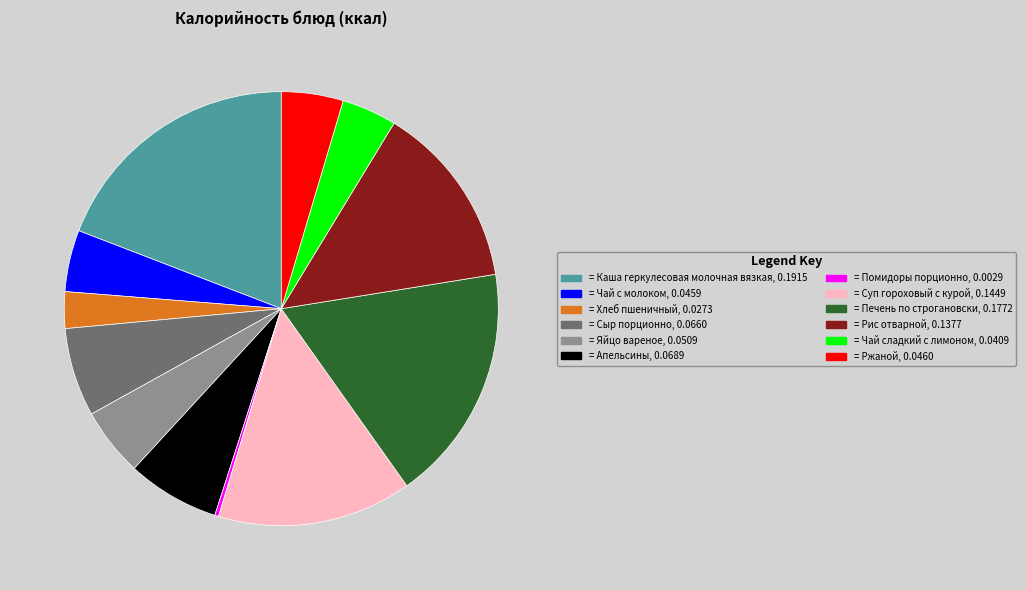

Is there any slice that represents more than half of the pie?

No